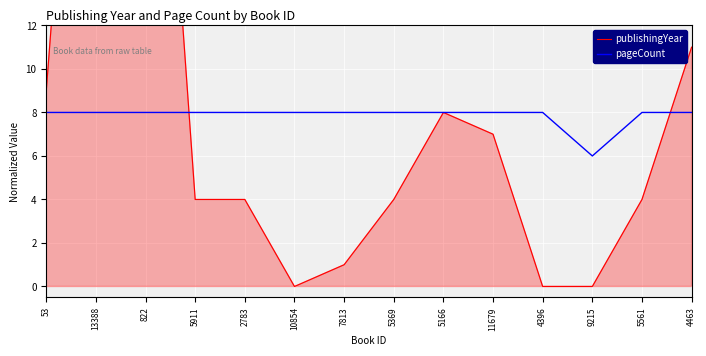

Count the pageCount values in the range 8 to 9.

13